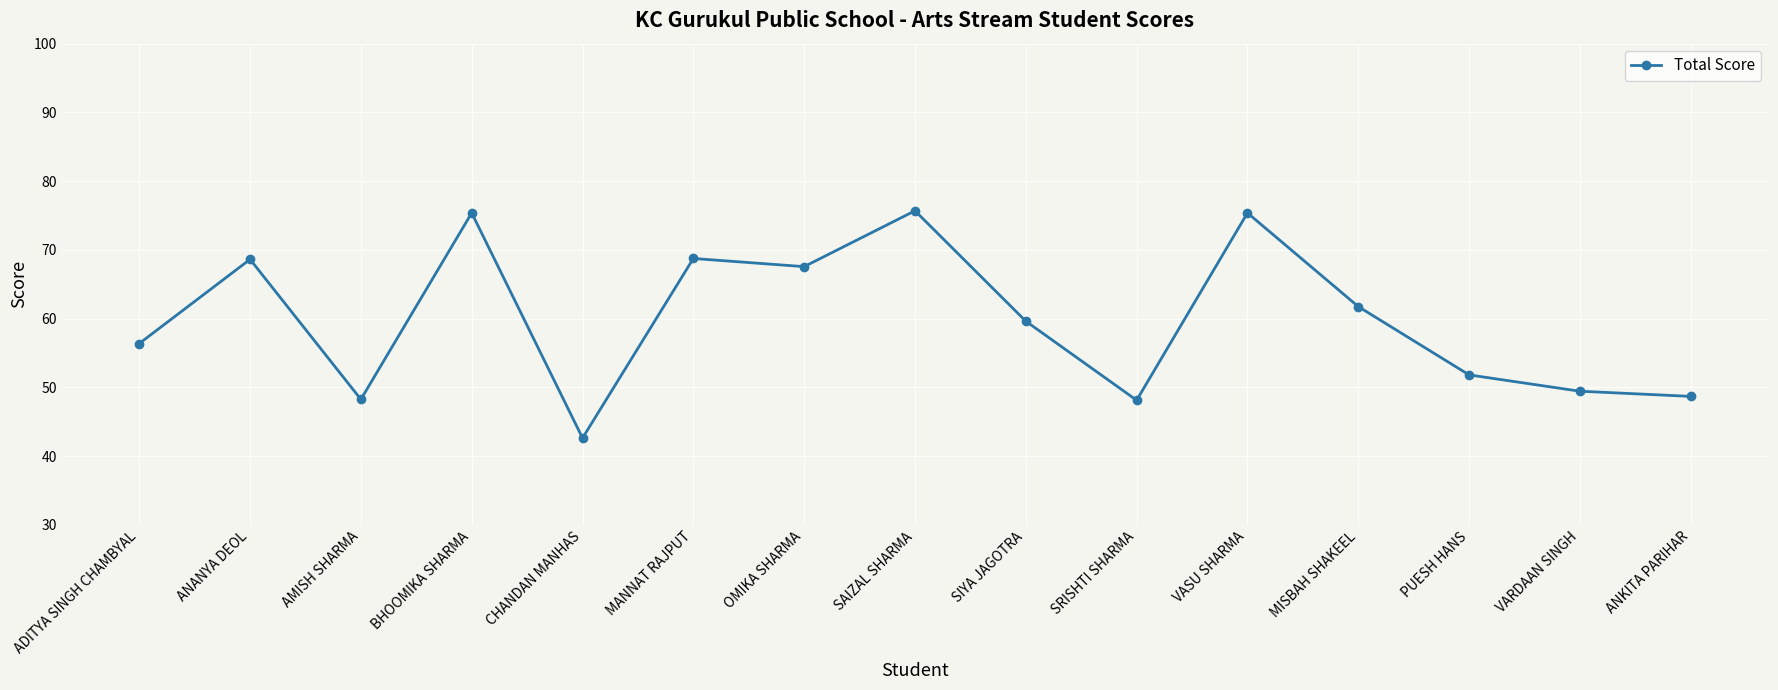

How many points are higher than both their immediate neighbors (excluding endpoints)?

5